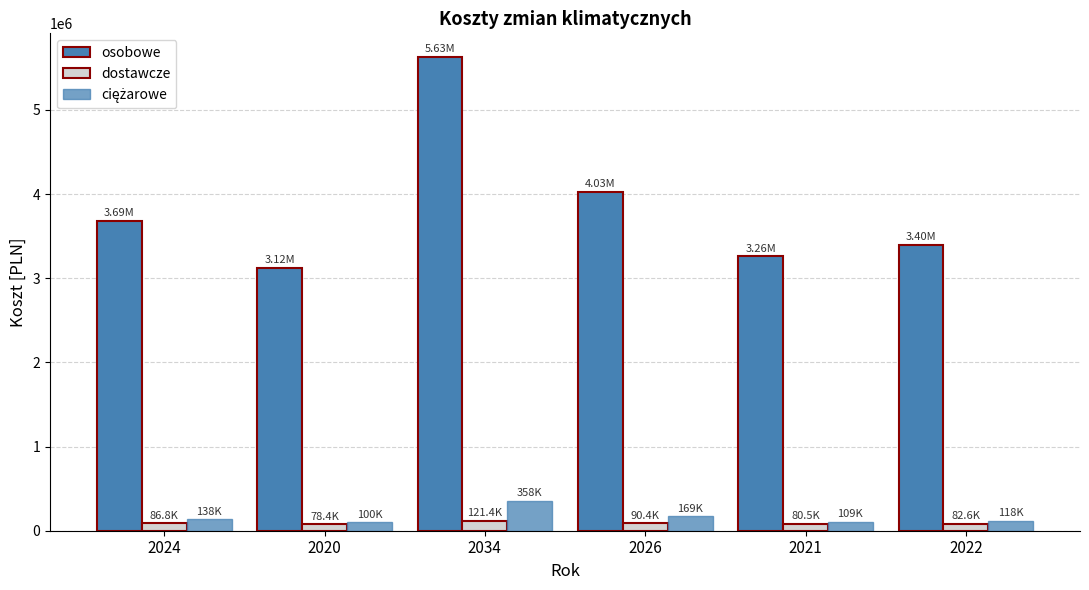

Is it true that osobowe equals 5628664.3 at 2034?

True